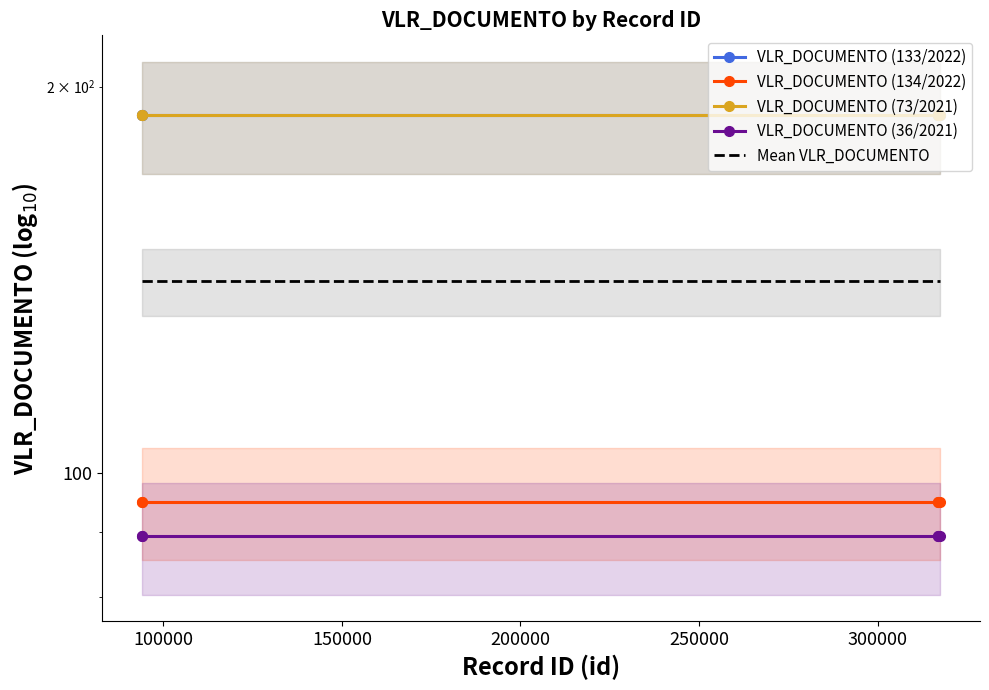

What is the minimum value for VLR_DOCUMENTO (36/2021)?

89.3